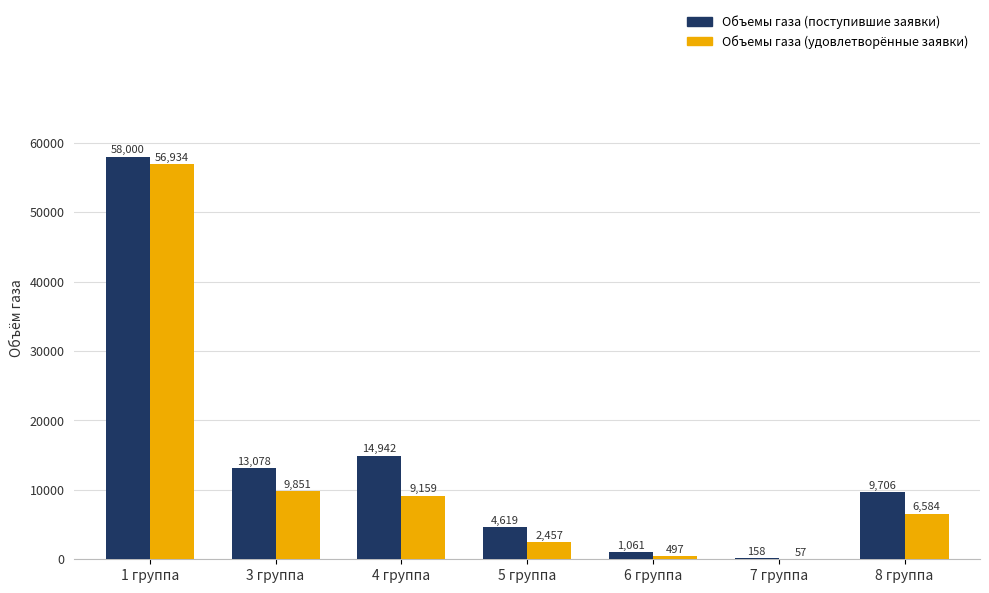

How many series are shown in this chart?

2